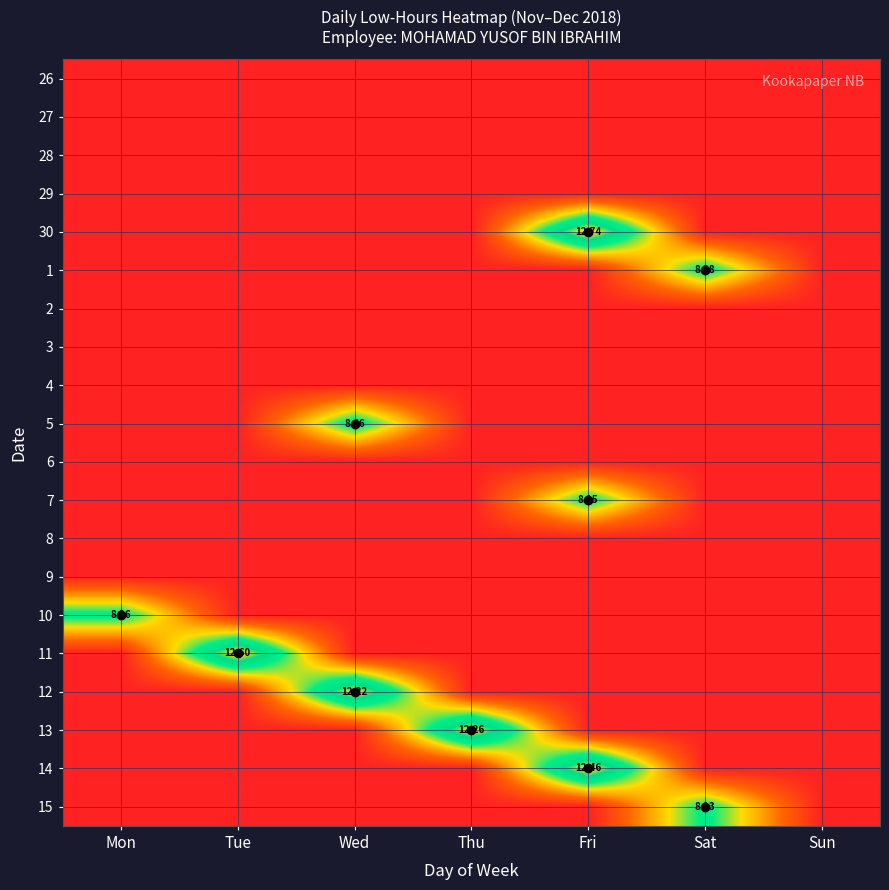

Between Sun and Mon, which is larger?

Sun